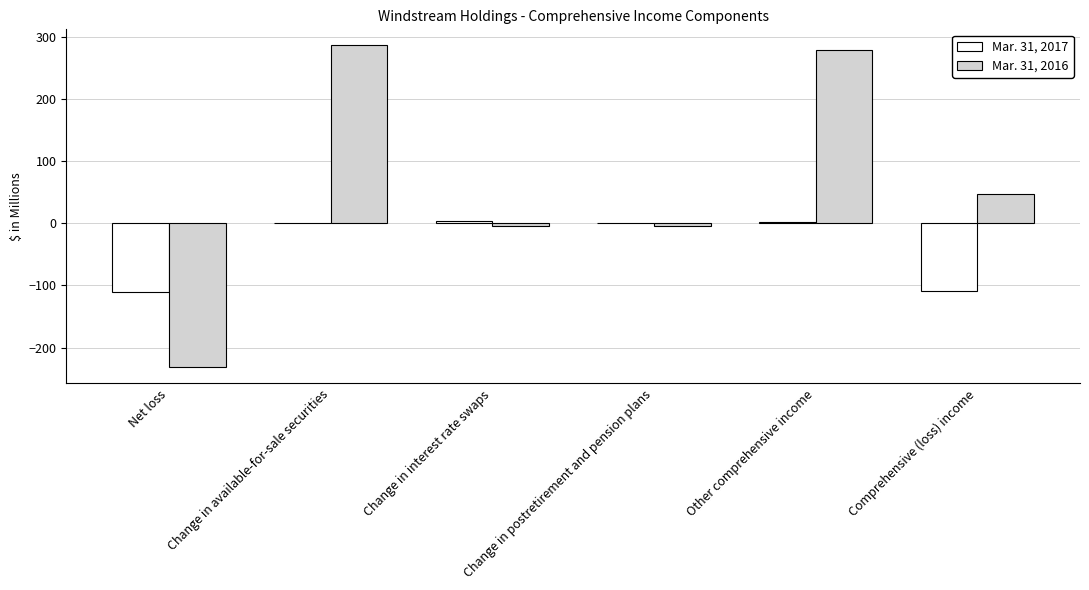

Count the number of categories in the chart.

6